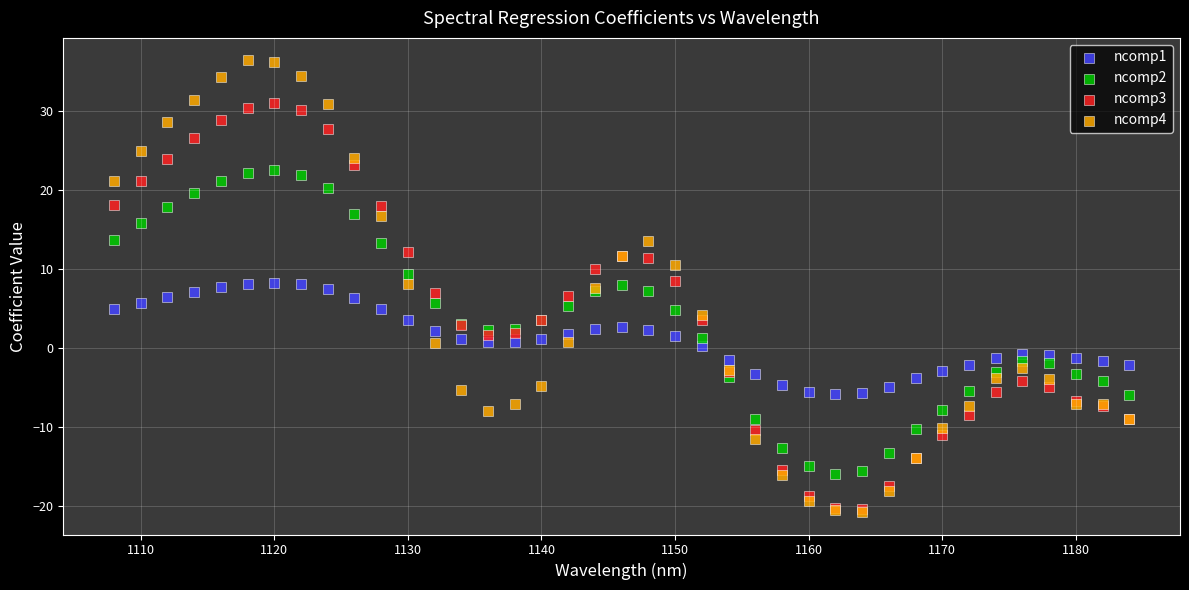

Which series contains the highest Y value?

ncomp4